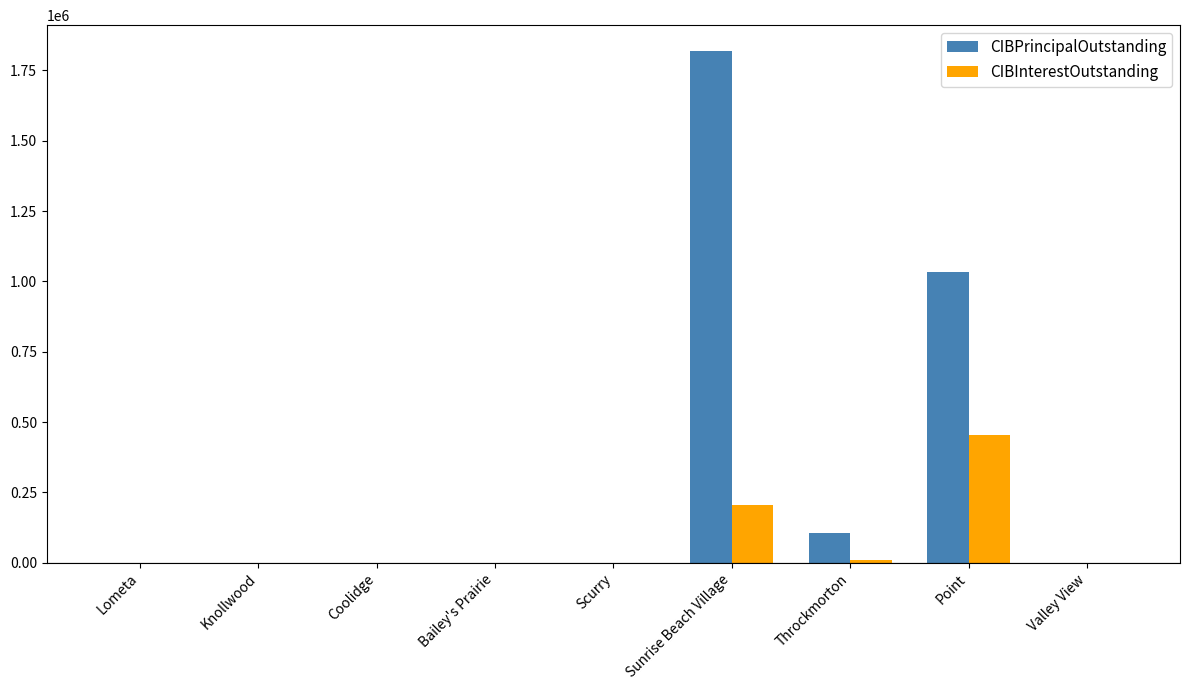

What is the sum of all CIBInterestOutstanding values?

667071.6